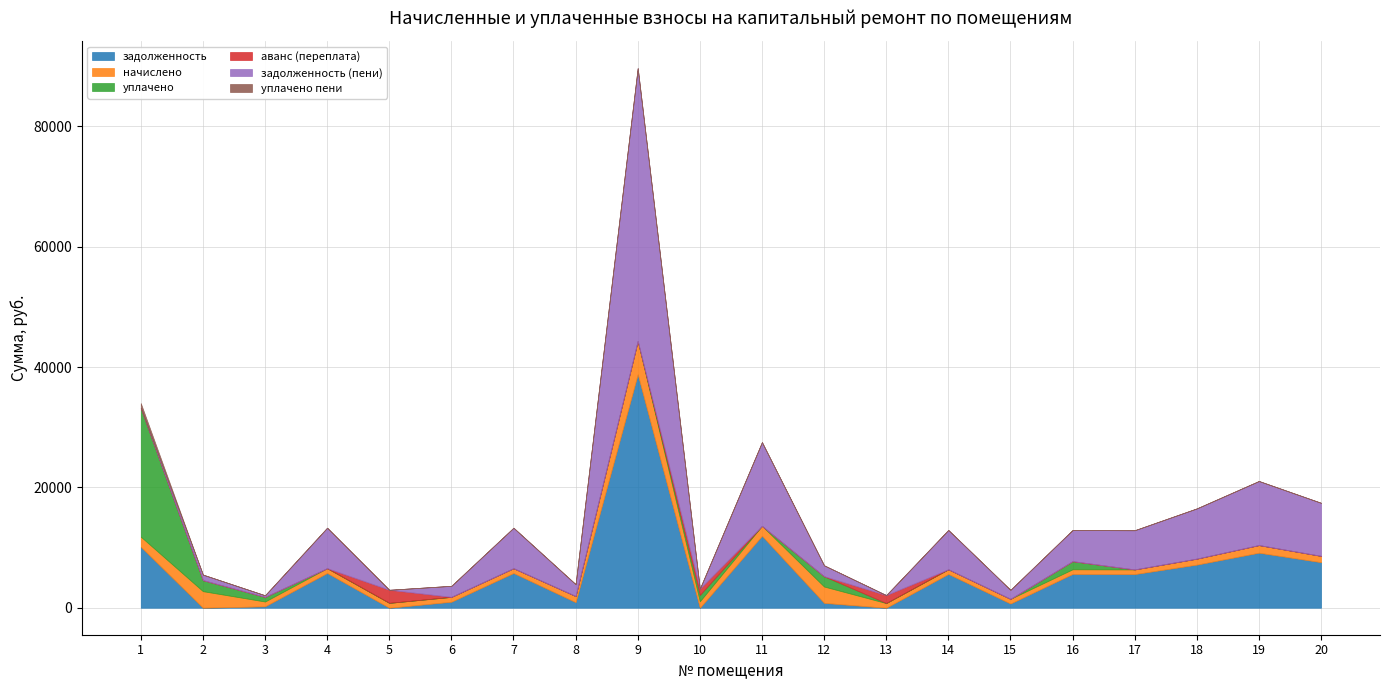

True or false: уплачено and задолженность (пени) intersect in this chart.

True